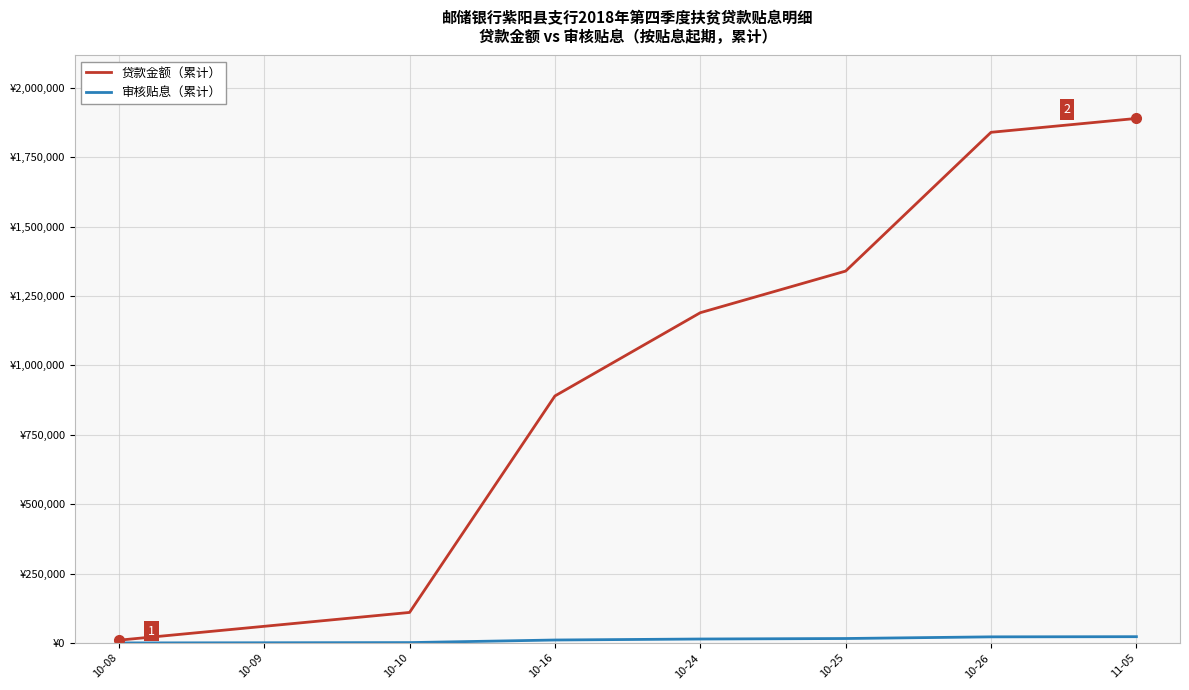

Does the chart display data point markers on the line(s)?

No